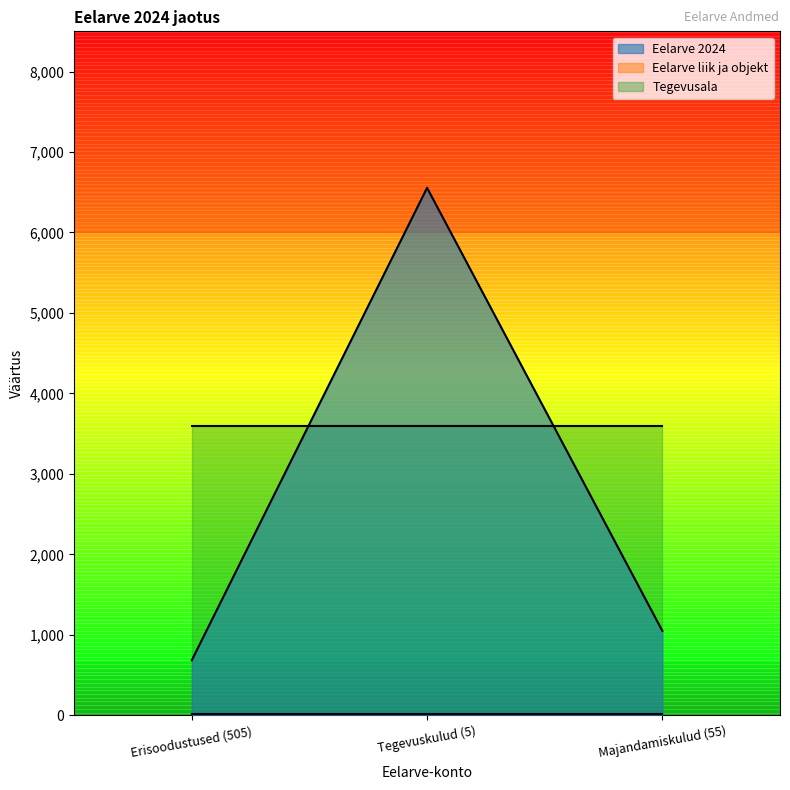

What is the maximum value for Eelarve liik ja objekt?

20